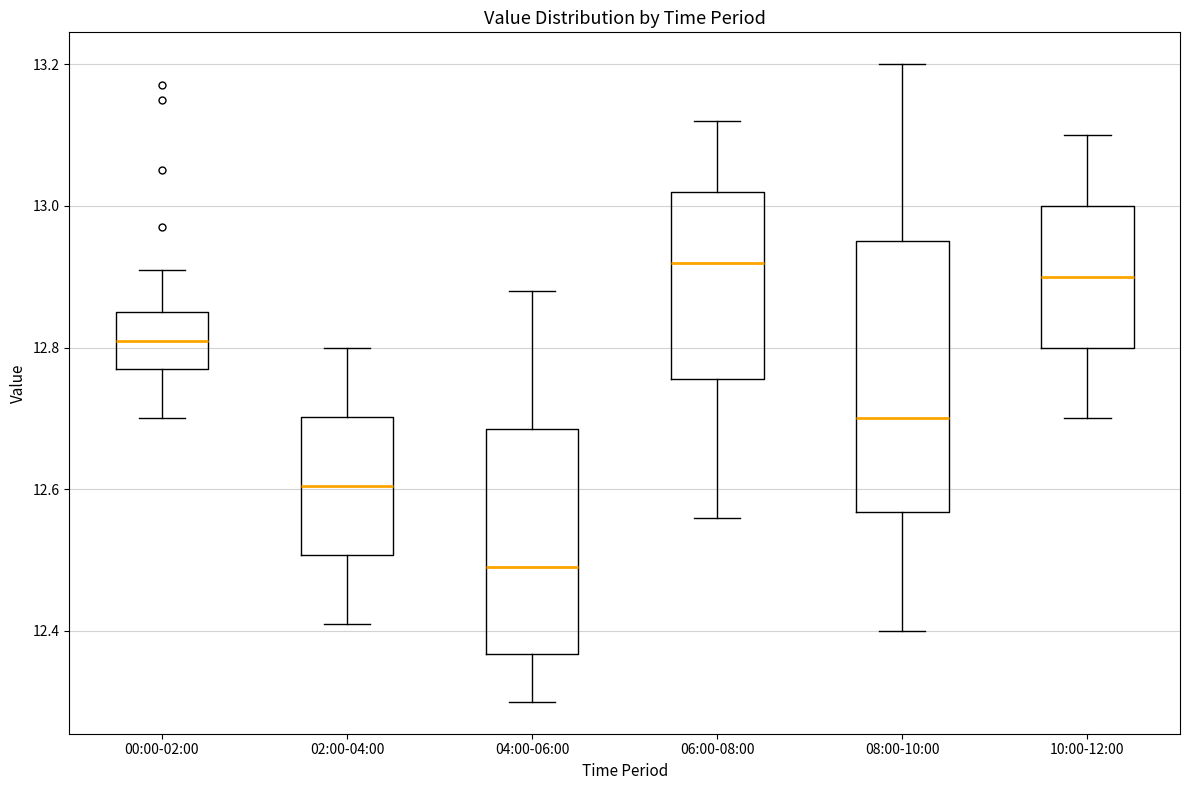

Where is the lower edge of the box for 08:00-10:00 on the y-axis? The values are not printed on the chart, so give them approximately, as read against the axis.

12.56